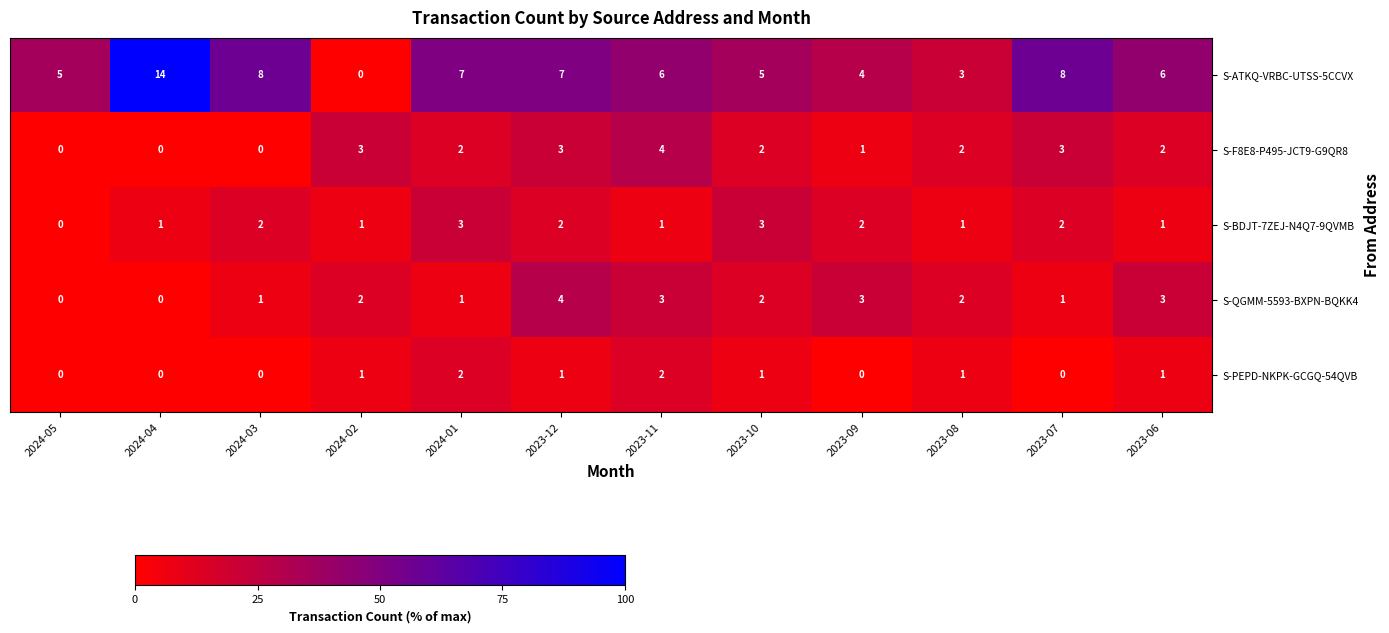

The value of S-BDJT-7ZEJ-N4Q7-9QVMB at 2024-04 is 1. True or false?

True